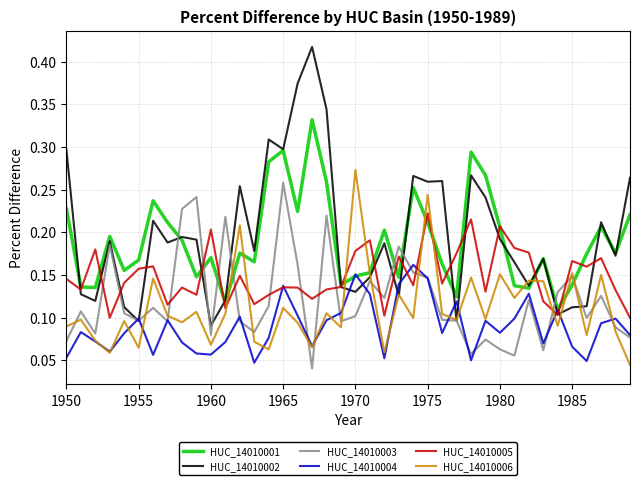

How many interior local valleys does the HUC_14010001 series have?

12